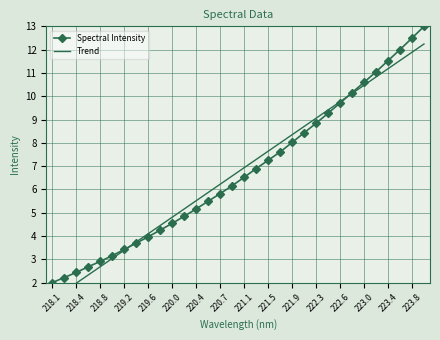

What are all the series names shown in the legend?

Spectral Intensity, Trend